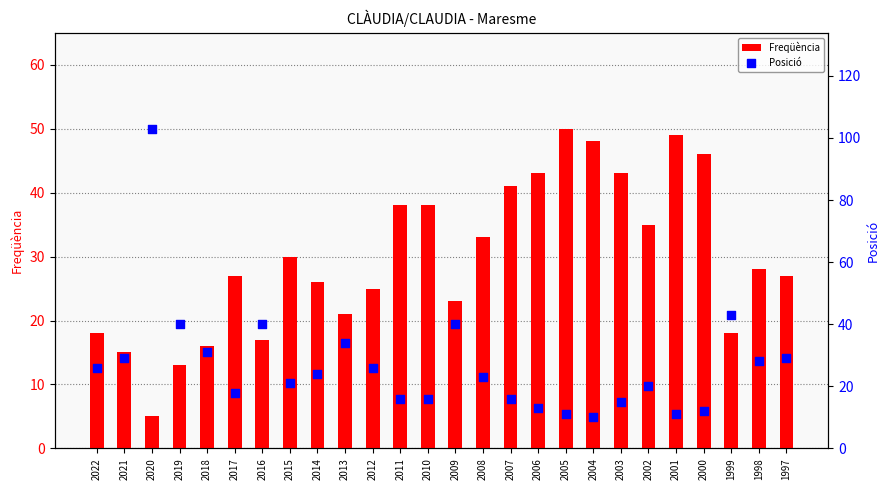

At which category is the sum across all series the highest?

2020